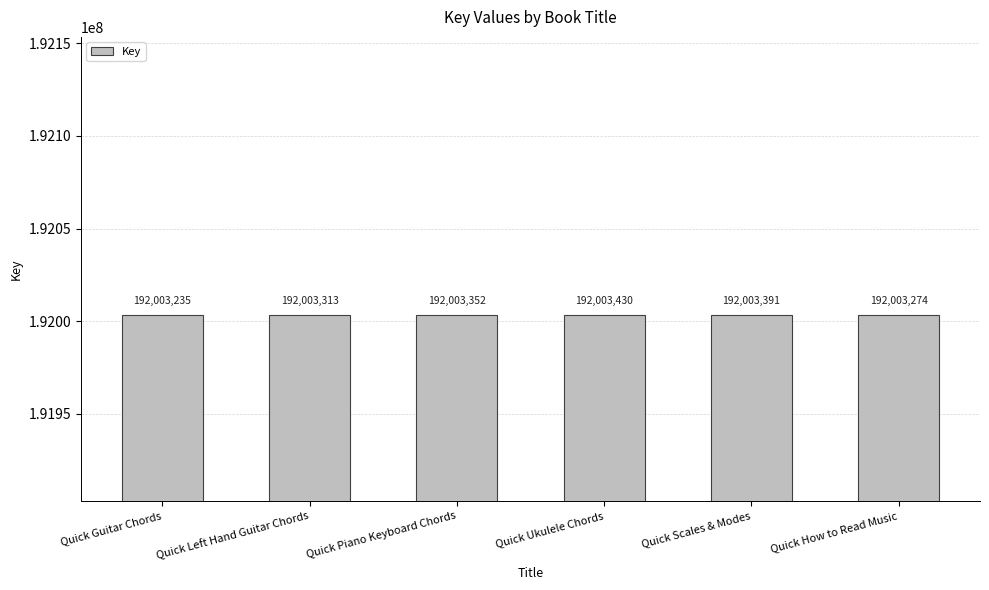

List the labels in order of value, largest first.

Quick Ukulele Chords, Quick Scales & Modes, Quick Piano Keyboard Chords, Quick Left Hand Guitar Chords, Quick How to Read Music, Quick Guitar Chords